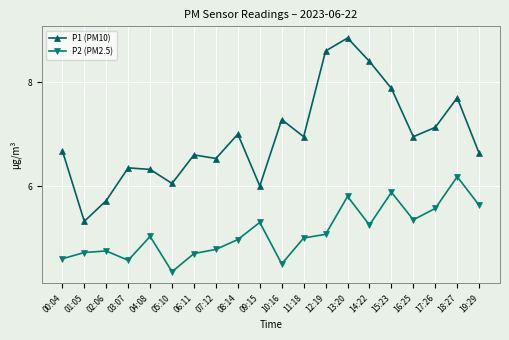

How many distinct data groups are displayed?

2